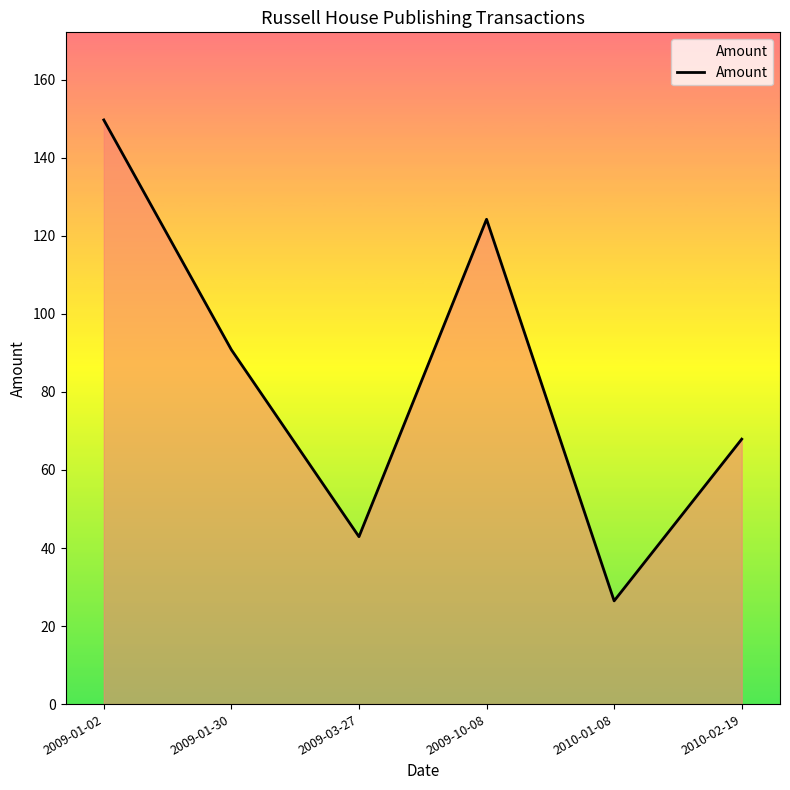

What is the greatest value displayed?

149.7